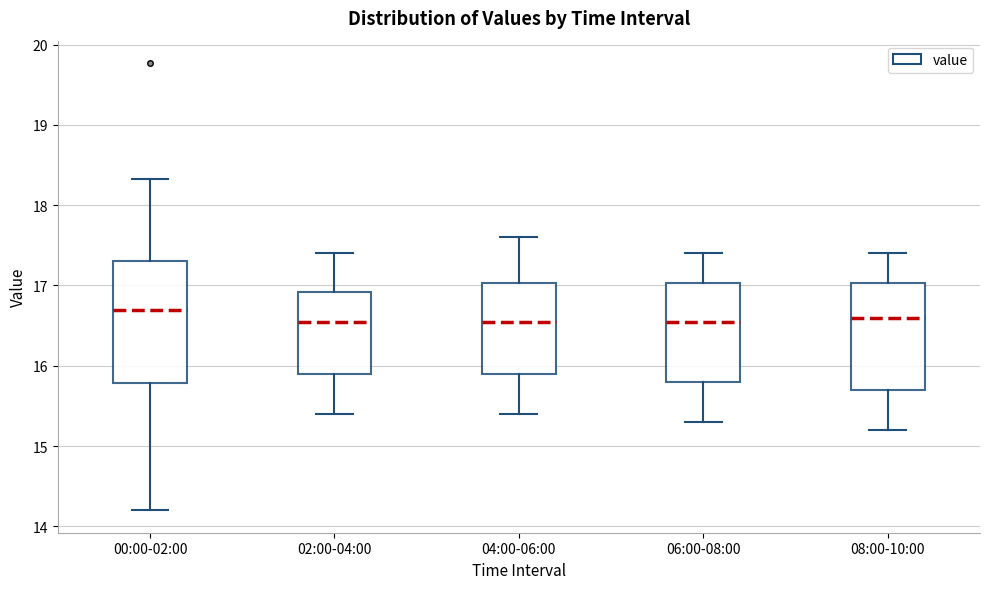

Comparing the boxes themselves (not the whiskers), which one is the tallest?

00:00-02:00